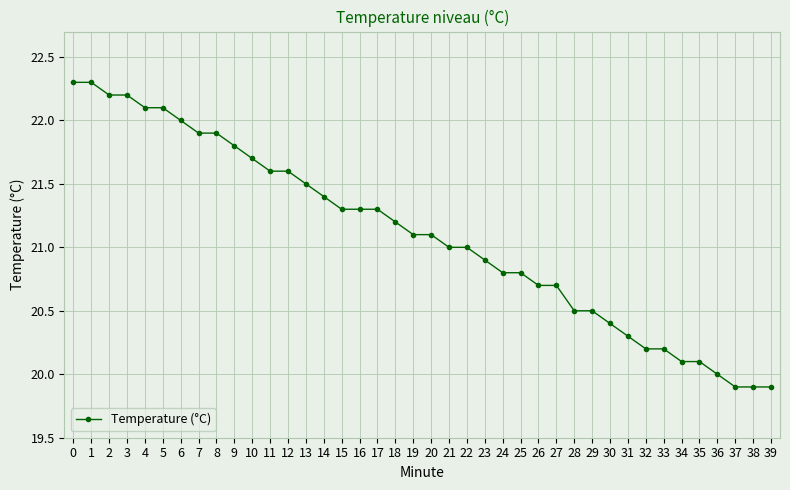

What is the maximum value shown in the chart?

22.3